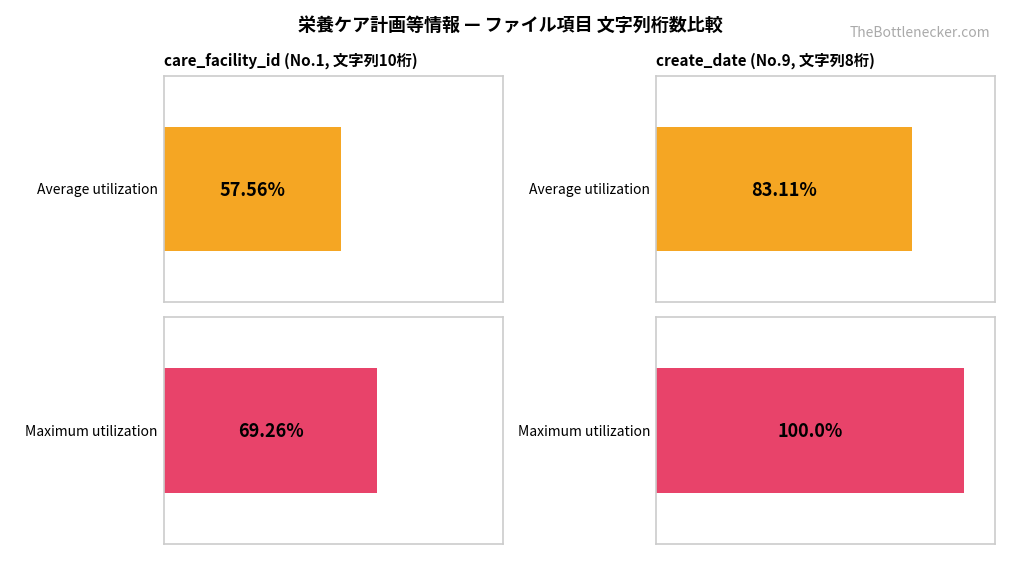

True or false: Maximum utilization has a value of 107.5 at 文字列.

False